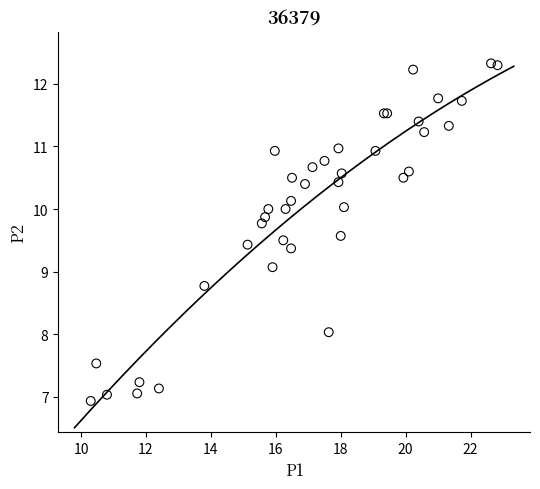

What Y value in the scatter plot is closest to 9?

9.1